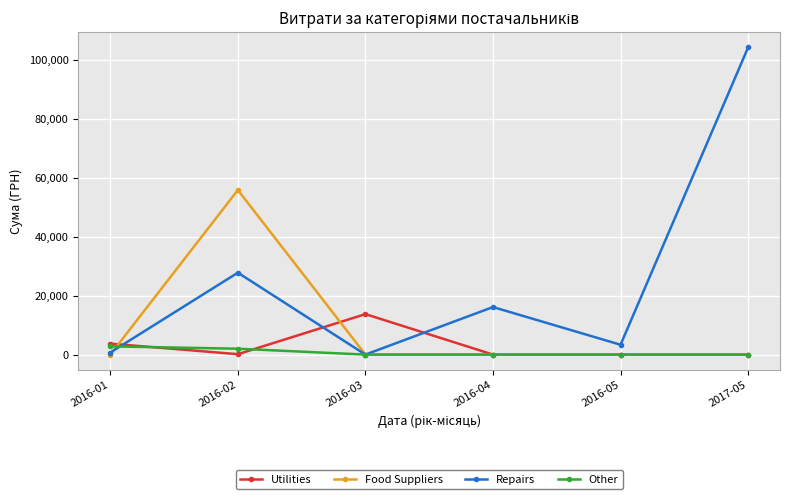

Where is the first local maximum for Repairs?

2016-02